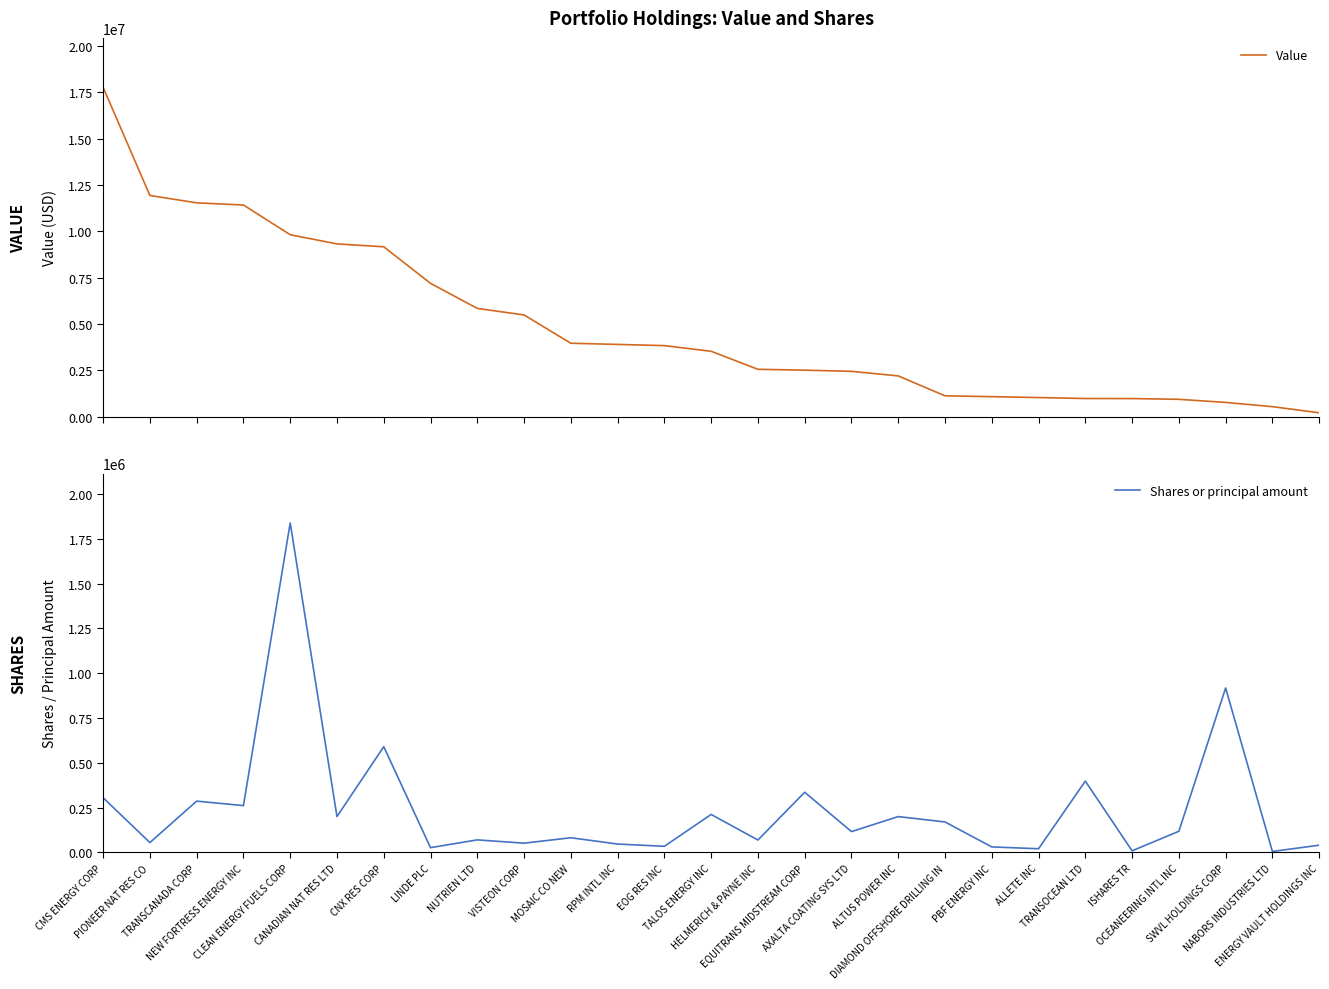

What position from the left is MOSAIC CO NEW?

11